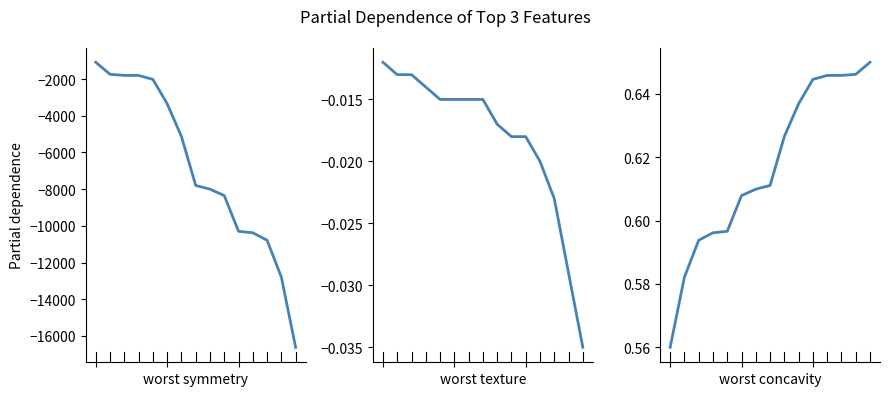

Reading left to right, list all the values displayed in this chart.

Shares or principal amount: 0=-1085.0	1=-1742.0	2=-1801.0	3=-1804.0	4=-2018.0	5=-3345.0	6=-5126.0	7=-7800.0	8=-8000.0	9=-8350.0	10=-10297.0	11=-10378.0	12=-10784.0	13=-12793.0	14=-16620.0
Weighting: 0=-0.0	1=-0.0	2=-0.0	3=-0.0	4=-0.0	5=-0.0	6=-0.0	7=-0.0	8=-0.0	9=-0.0	10=-0.0	11=-0.0	12=-0.0	13=-0.0	14=-0.0
Normalized shares: 0=0.6	1=0.6	2=0.6	3=0.6	4=0.6	5=0.6	6=0.6	7=0.6	8=0.6	9=0.6	10=0.6	11=0.6	12=0.6	13=0.6	14=0.7